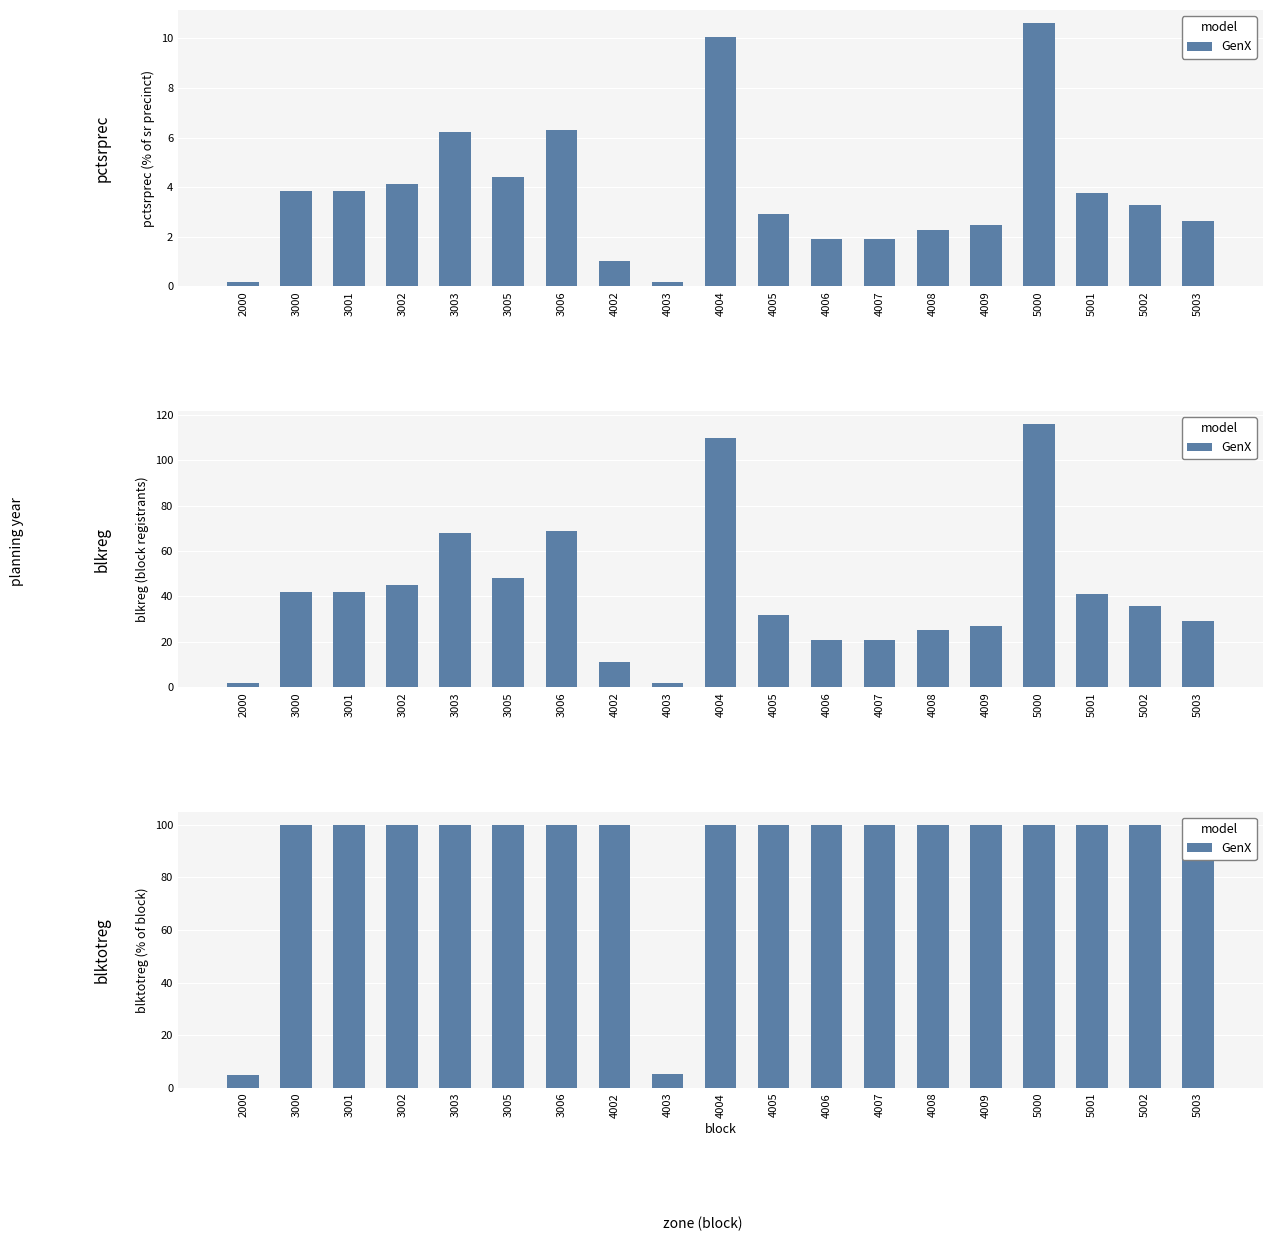

At which label is the value closest to 52?

4003